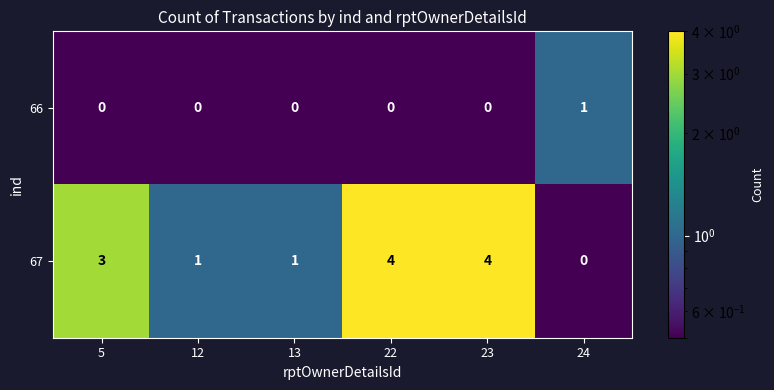

At 23, list the series in order from smallest to largest.

66, 67